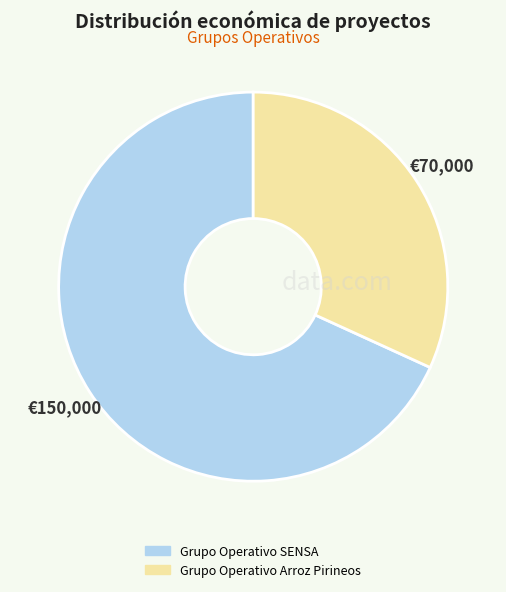

What is the ratio of the value at Grupo Operativo Arroz Pirineos to the value at Grupo Operativo SENSA?

0.5